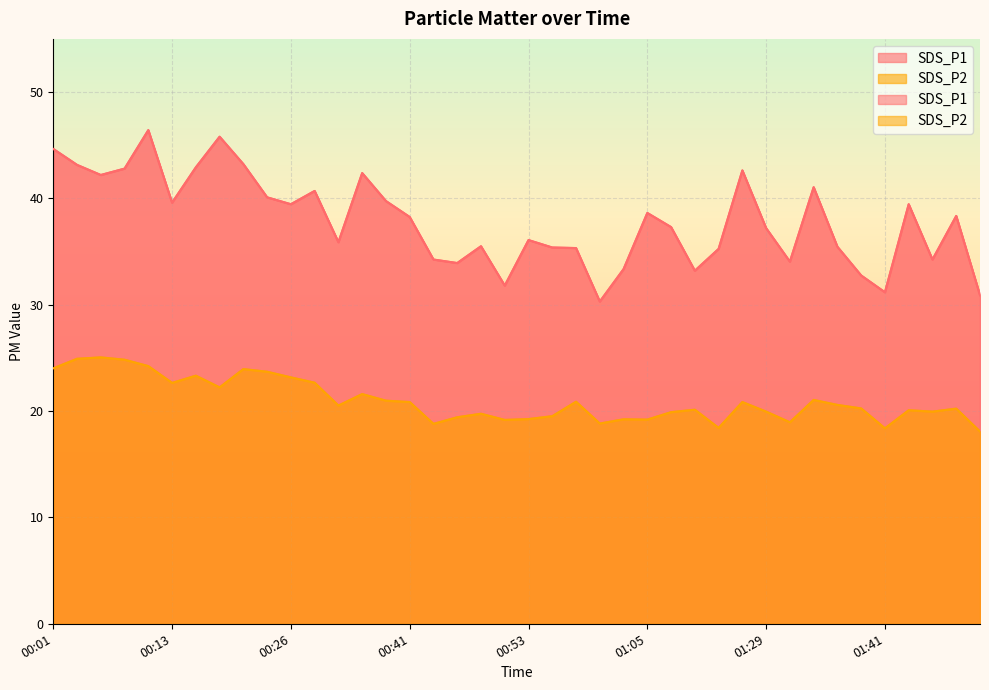

What is the lowest value of the SDS_P1 series?

30.3